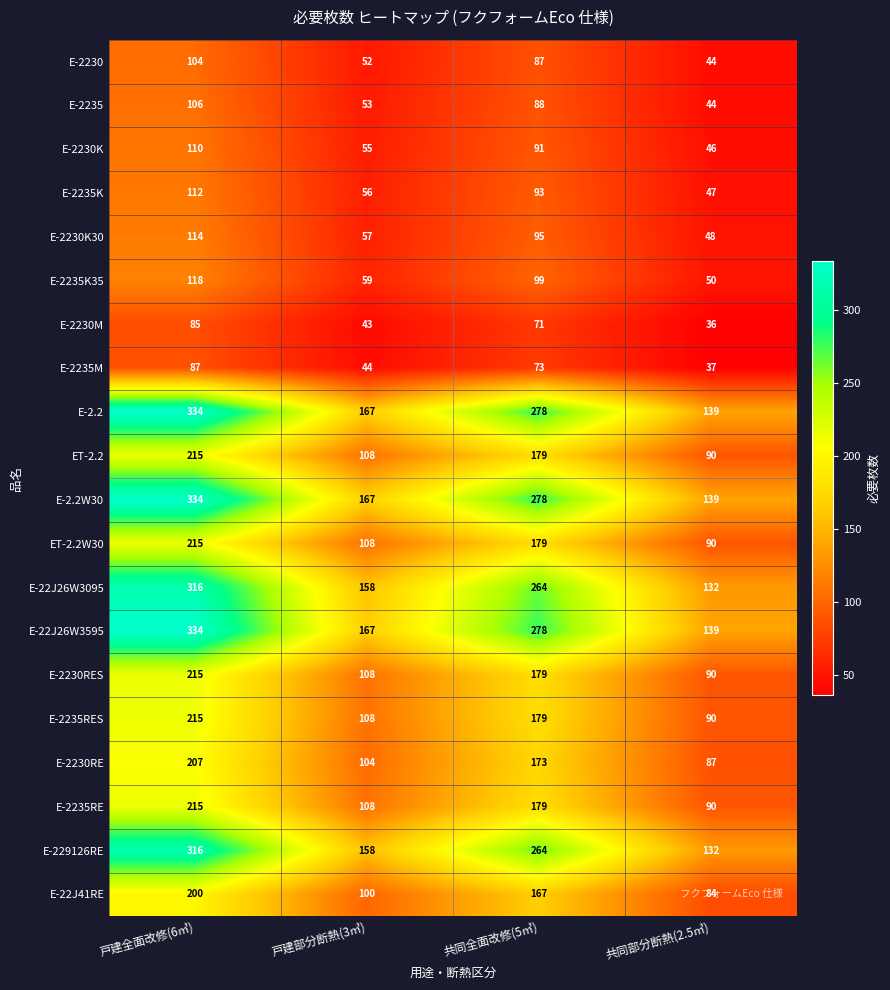

At which category does the chart reach its minimum across all series?

共同部分断熱(2.5㎥)